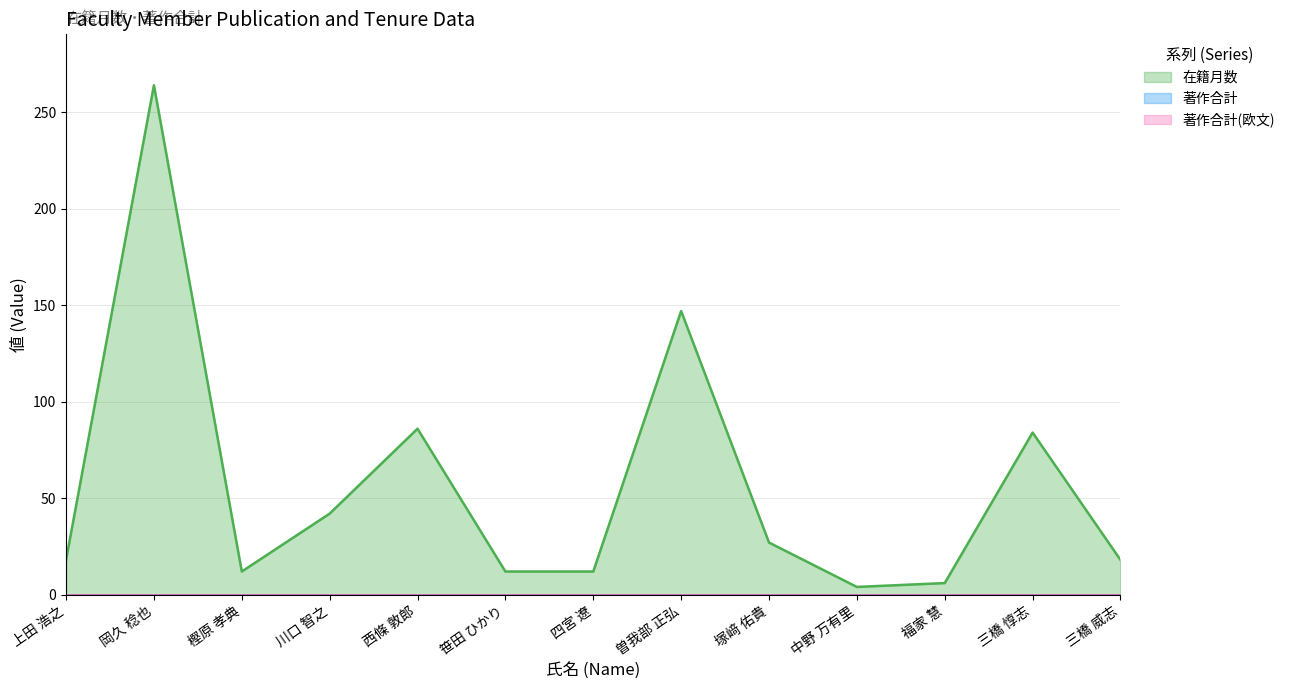

True or false: 在籍月数 and 著作合計 cross at least once.

False